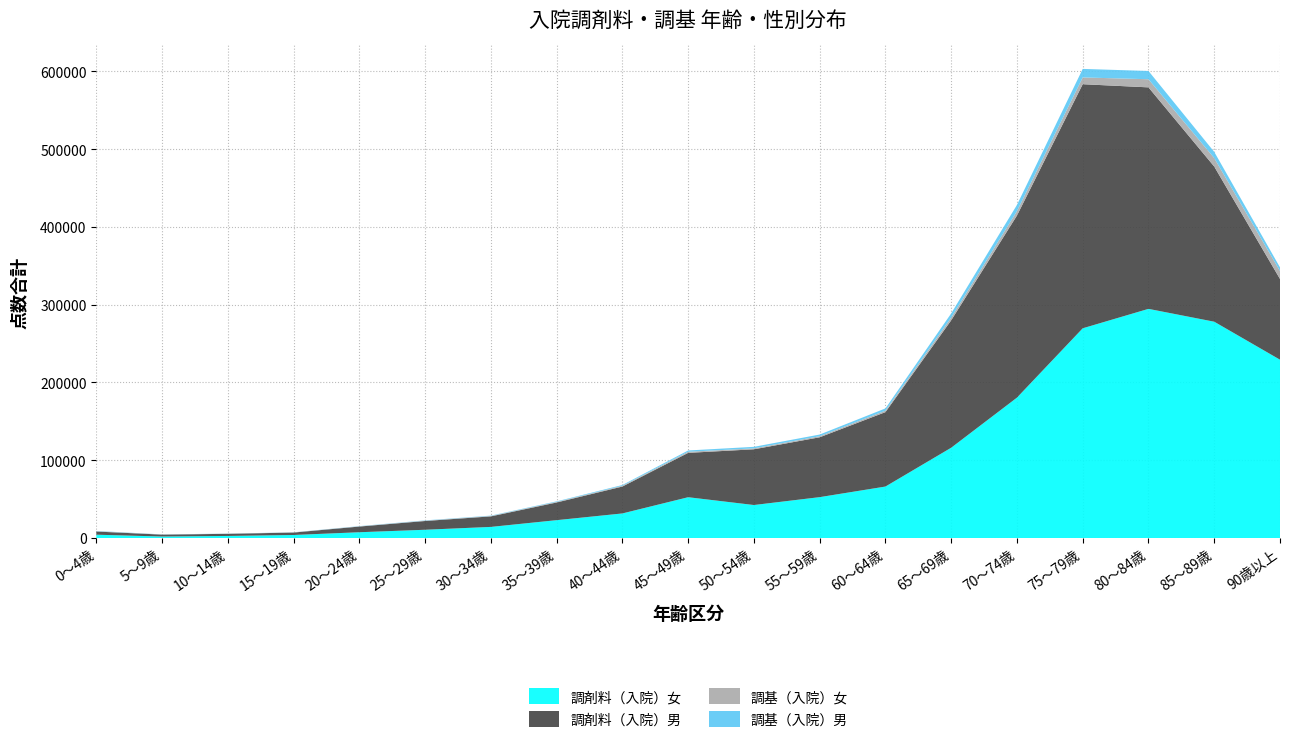

Reading left to right, what are all the values shown in this chart?

調剤料（入院）女: 4236	1905	2645	3876	7413	10600	14276	22941	31590	52455	42412	52553	66175	116109	180531	269711	294690	278161	229305
調剤料（入院）男: 4086	2440	2739	3135	7313	11269	13537	22745	34602	57043	71688	76983	95721	163886	234216	313916	284885	199566	103840
調基（入院）女: 359	141	149	167	292	429	525	763	961	1412	1178	1385	1857	3447	5650	8712	10452	10882	10238
調基（入院）男: 407	142	149	147	274	358	455	676	1018	1657	1979	2134	2921	5422	7991	10976	10613	7976	4641